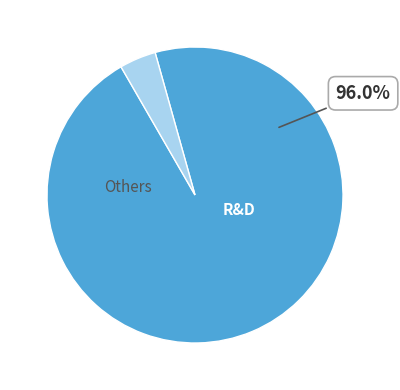

Does any single category account for the majority?

Yes